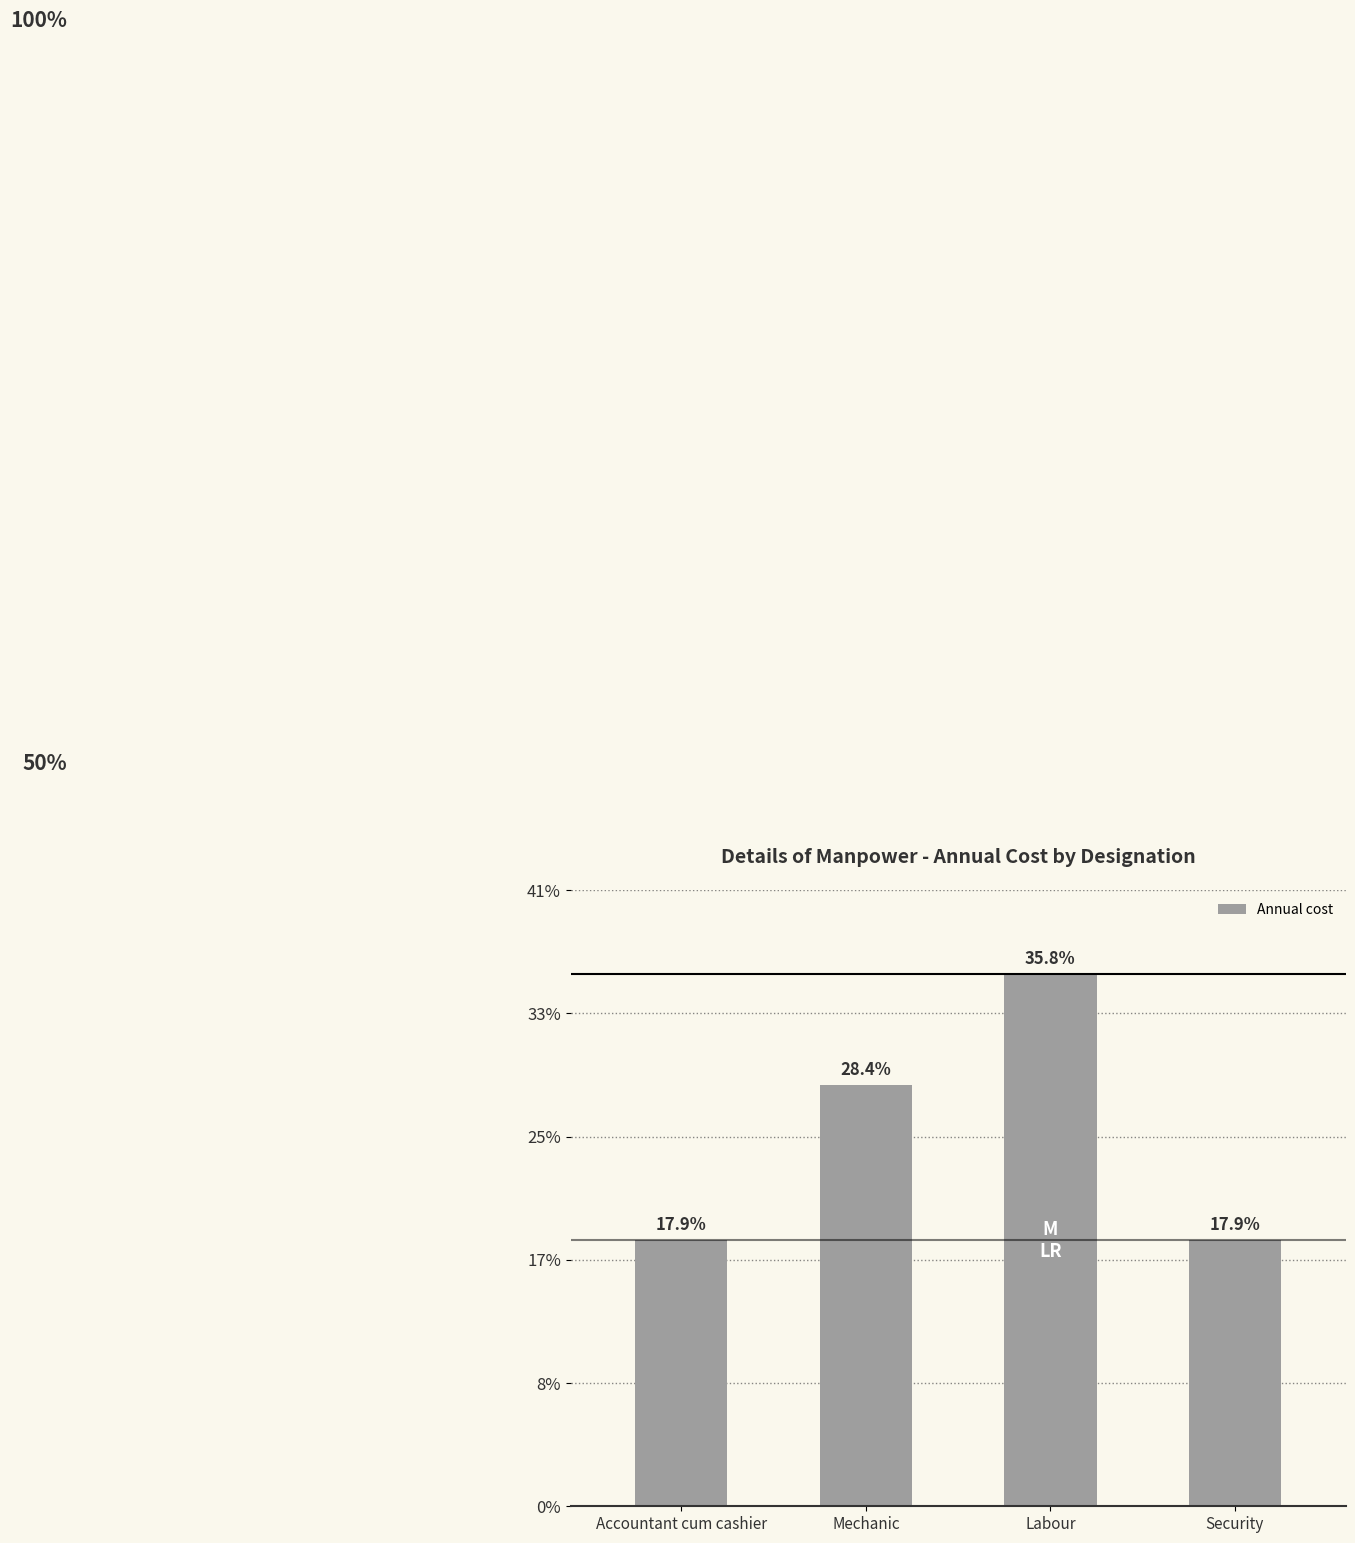

What is the label of the 3rd bar from the left?

Labour